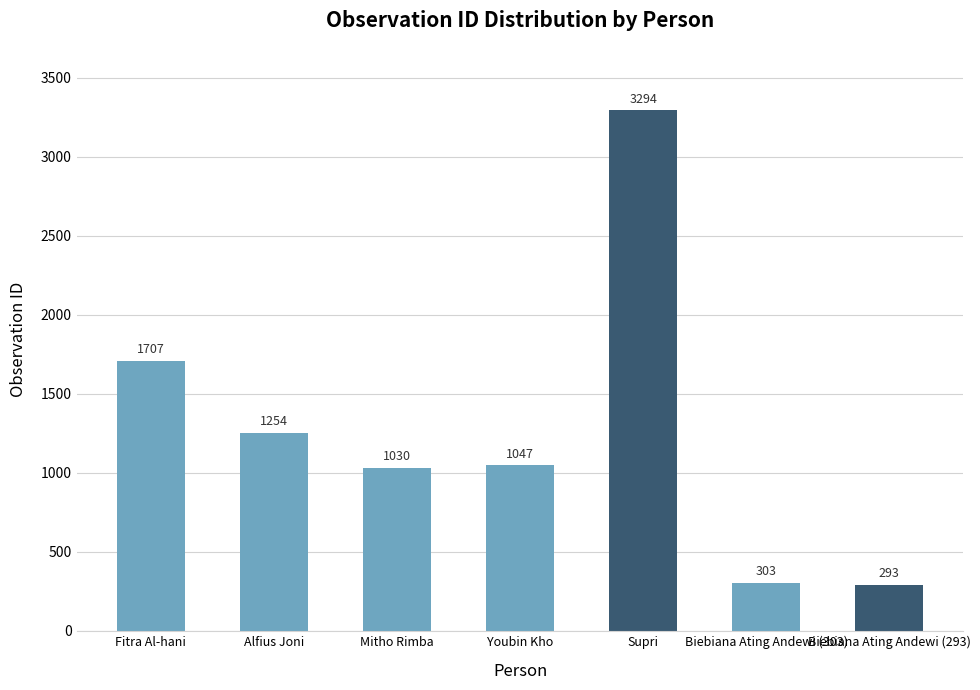

What position from the left is Mitho Rimba?

3